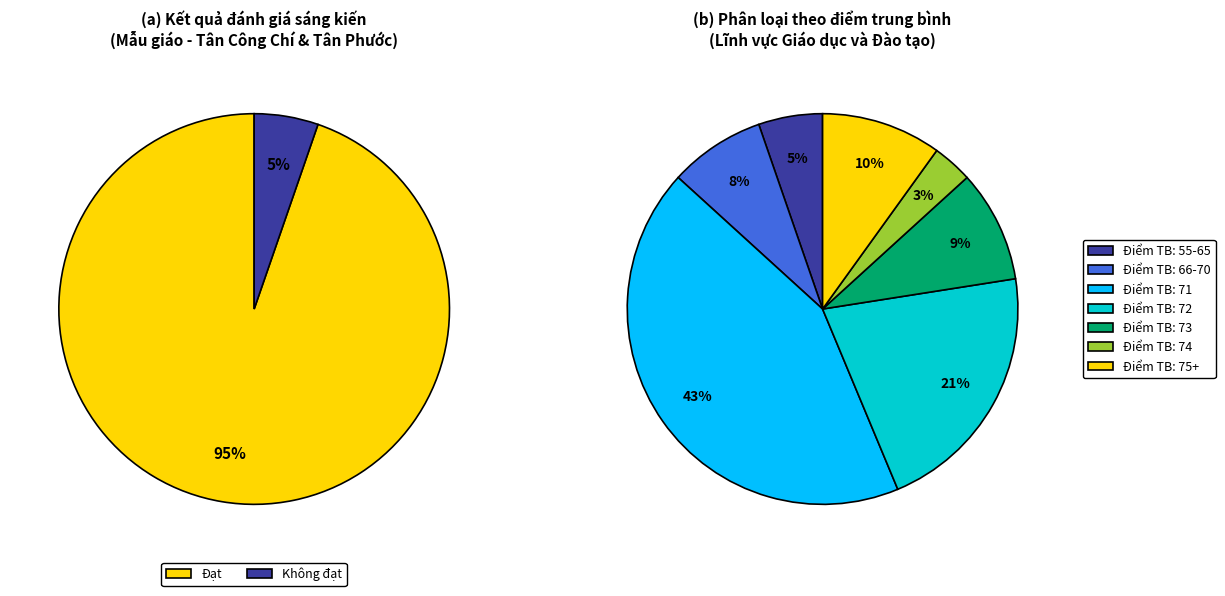

Which category accounts for the majority?

Đạt